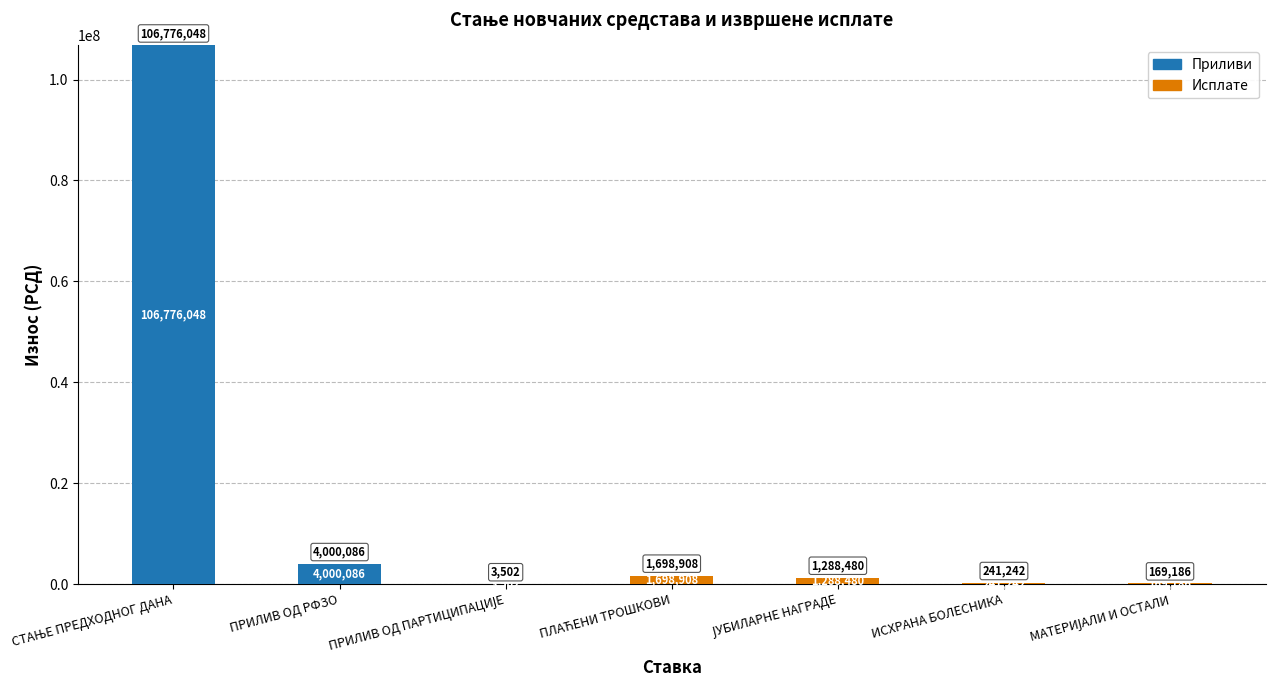

What is the highest value of the Приливи series?

106776048.3